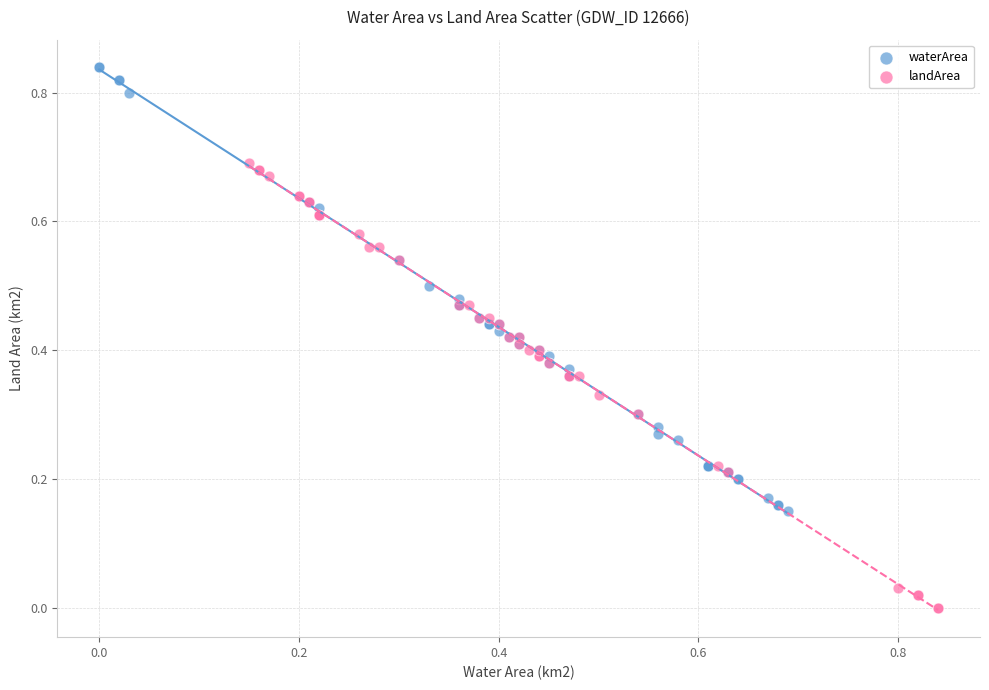

Which series contains the highest Y value?

waterArea